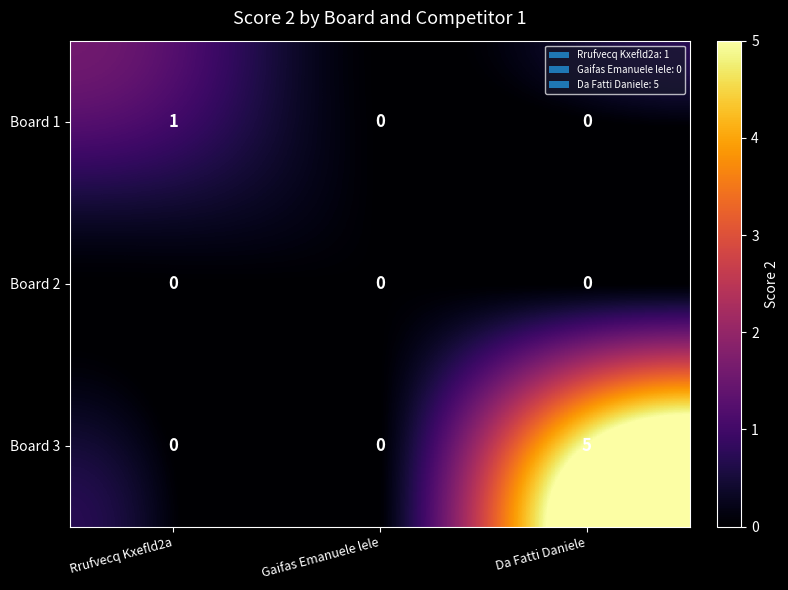

Rank the series by their average value, from lowest to highest.

Board 2, Board 1, Board 3